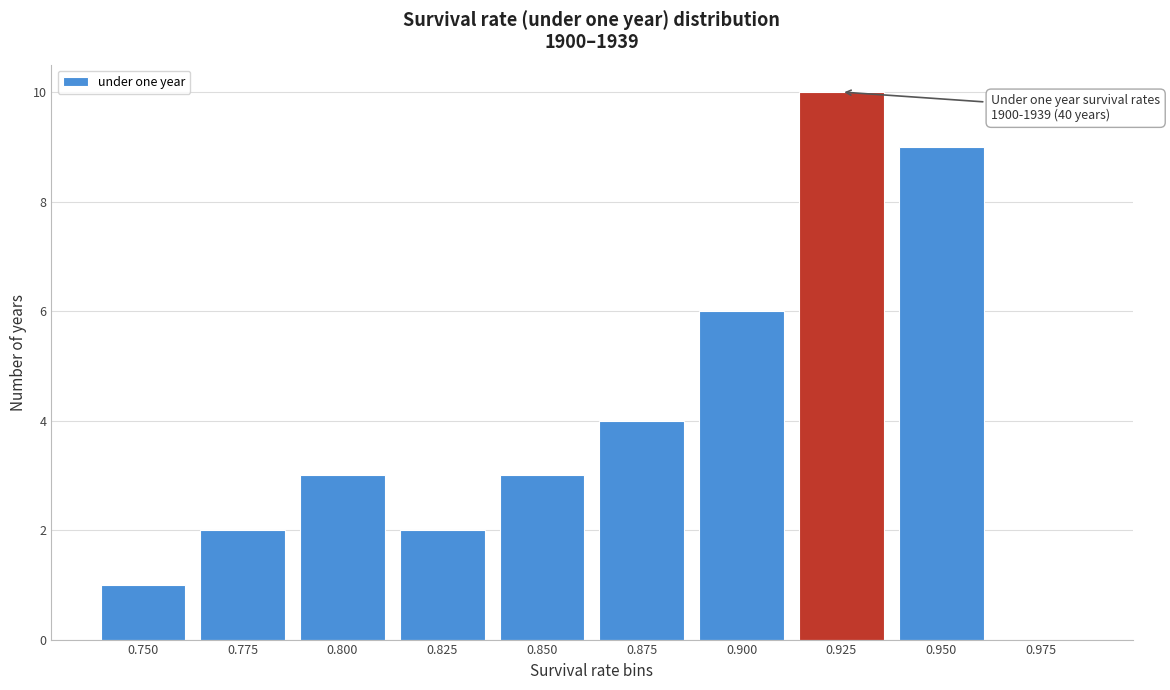

Reading left to right, what are all the values shown in this chart?

0.750=1	0.775=2	0.800=3	0.825=2	0.850=3	0.875=4	0.900=6	0.925=10	0.950=9	0.975=0